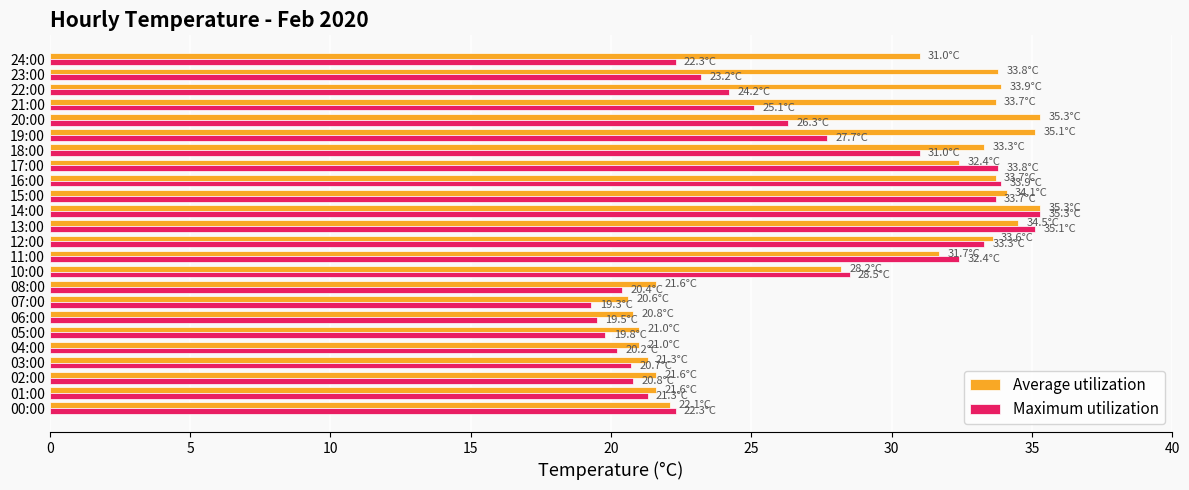

How many distinct data groups are displayed?

2